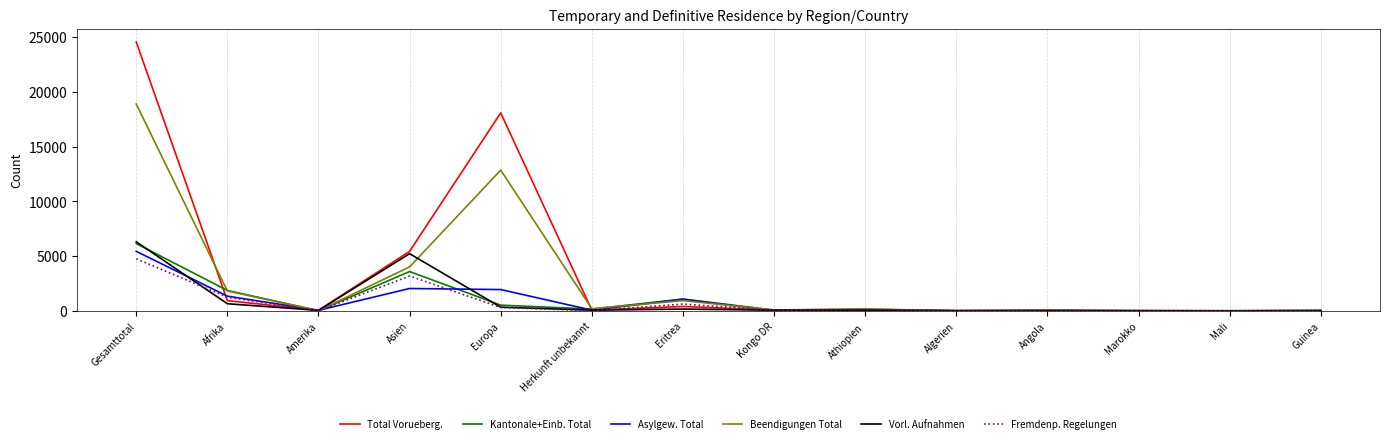

Where is the first local maximum for Kantonale+Einb. Total?

Asien